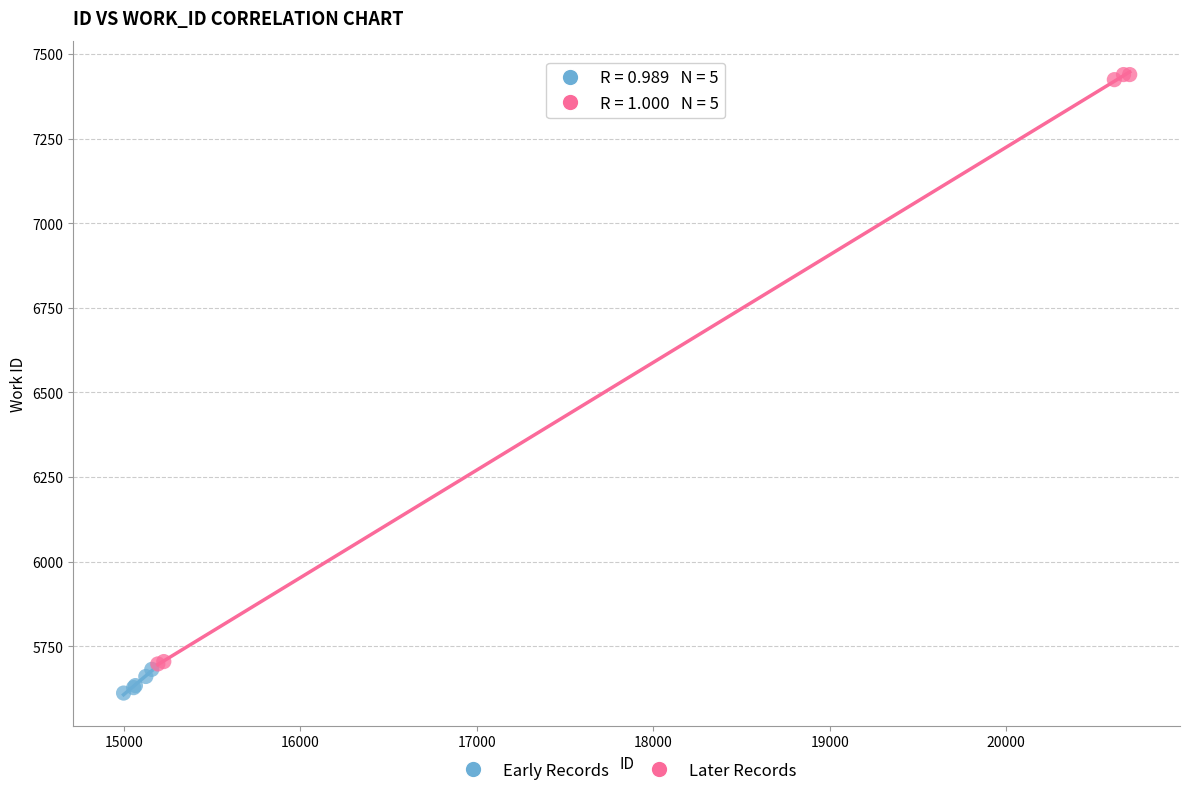

Which series reaches the minimum Y coordinate?

Early Records